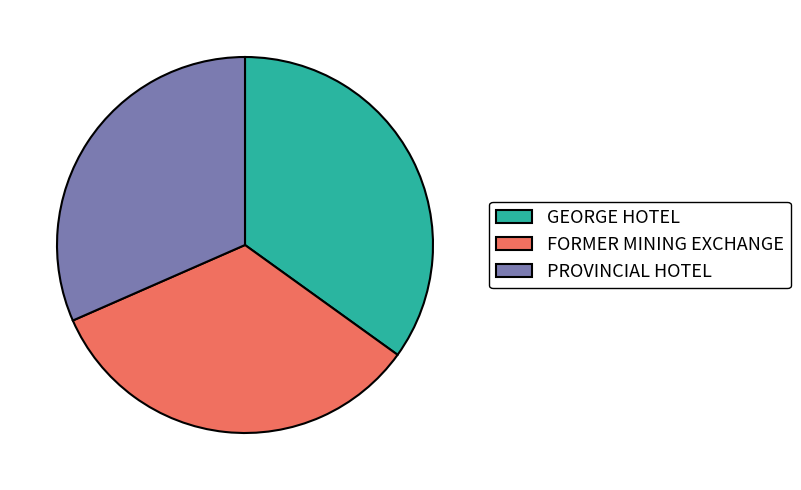

Rank the categories by value from highest to lowest.

GEORGE HOTEL, FORMER MINING EXCHANGE, PROVINCIAL HOTEL